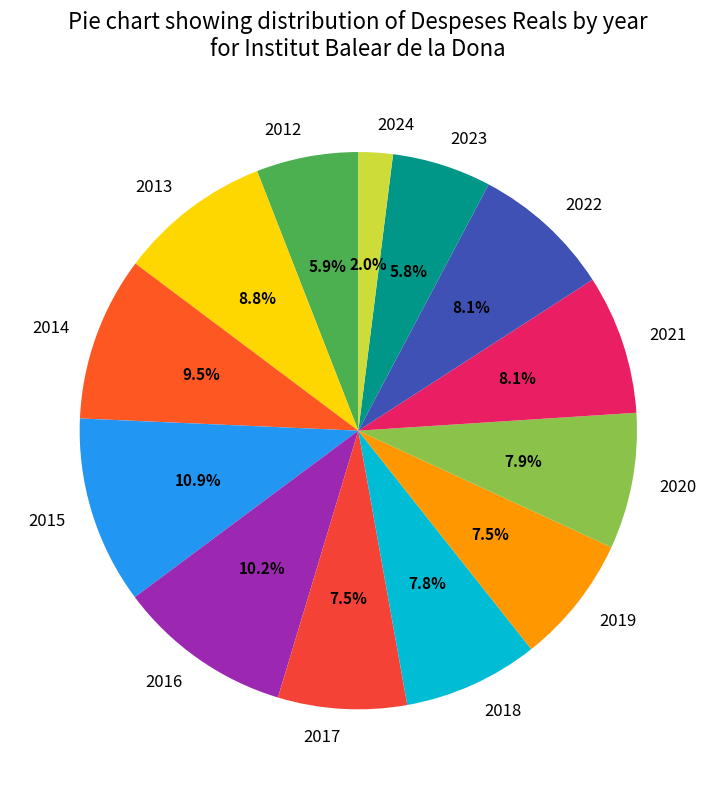

What is the total percentage of 2020 and 2021?

16.0%